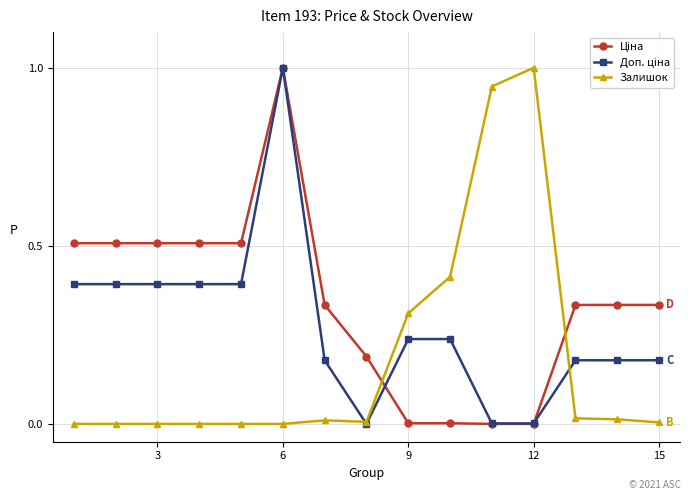

How many categories are shown in the chart?

15